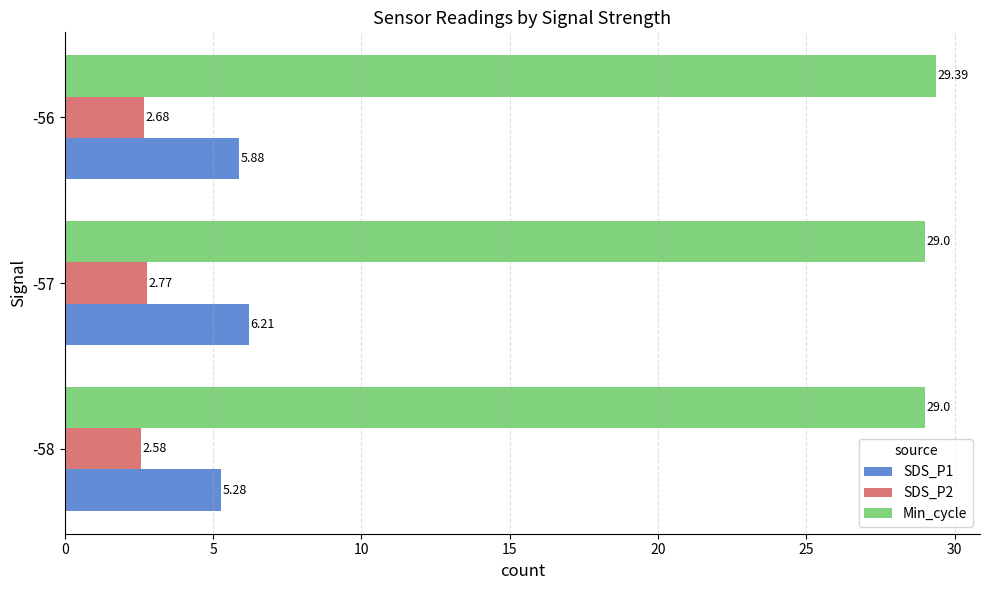

Is the value of SDS_P2 at -57 greater than the value of SDS_P1 at -58?

No